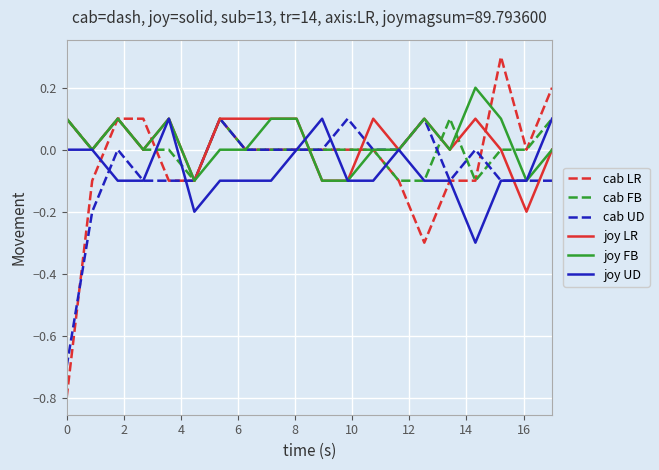

What is the greatest value displayed?

0.3